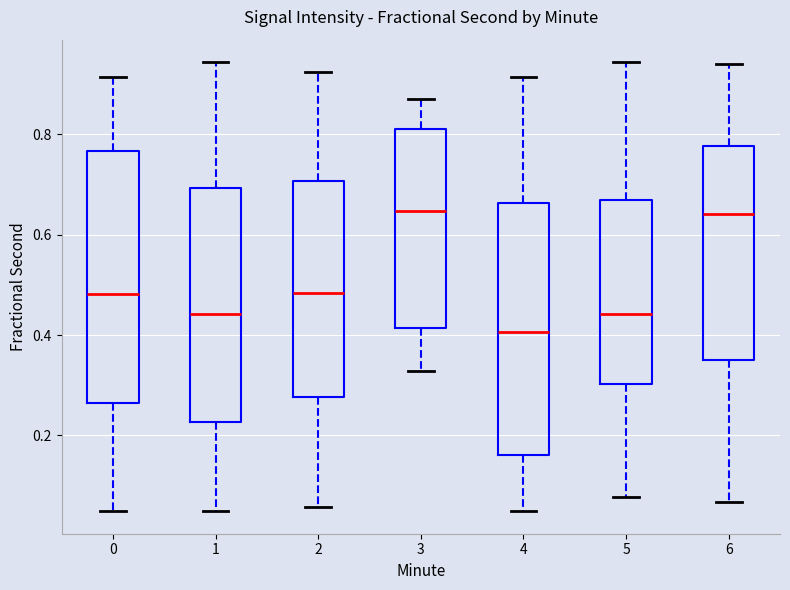

Reading left to right, read every box against the y-axis: the position of its median line, the range the box covers, and the ends of its whiskers. The values are not printed on the chart, so give them approximately, as read against the axis.

0: median 0.48, box 0.26 to 0.76, whiskers 0.04 to 0.92
1: median 0.44, box 0.22 to 0.70, whiskers 0.04 to 0.94
2: median 0.48, box 0.28 to 0.70, whiskers 0.06 to 0.92
3: median 0.64, box 0.42 to 0.82, whiskers 0.32 to 0.88
4: median 0.40, box 0.16 to 0.66, whiskers 0.04 to 0.92
5: median 0.44, box 0.30 to 0.66, whiskers 0.08 to 0.94
6: median 0.64, box 0.36 to 0.78, whiskers 0.06 to 0.94